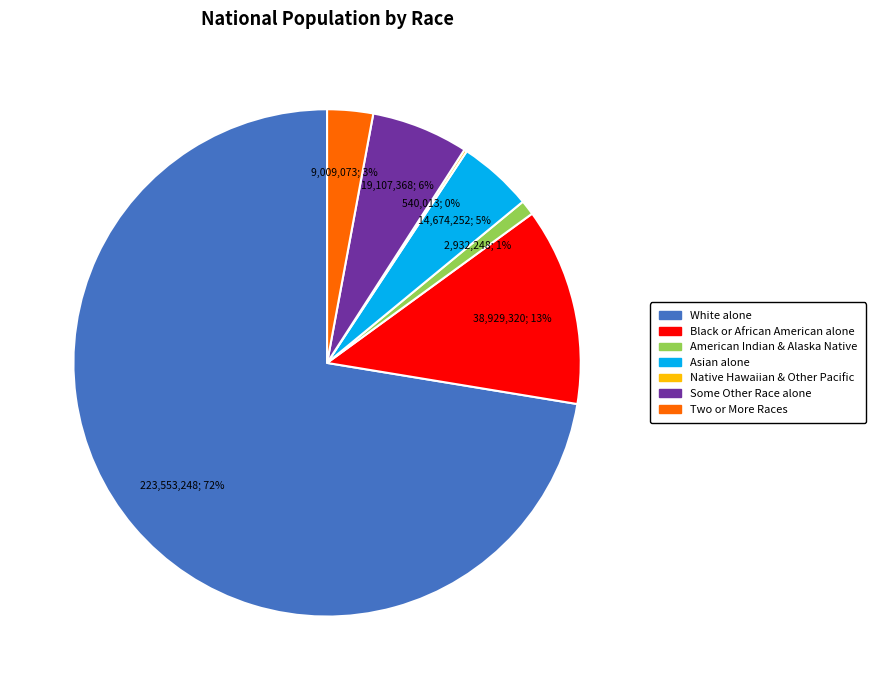

To the nearest percent, what is the difference between the largest and smallest slice percentages?

72%